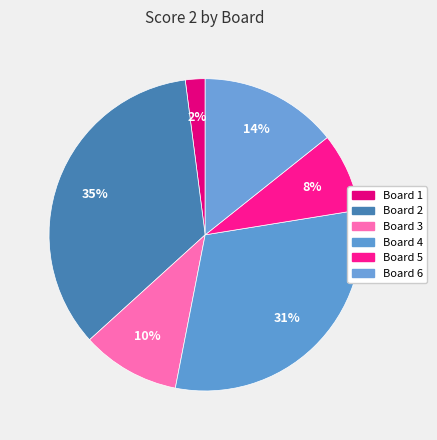

Count the number of slices in the pie.

6